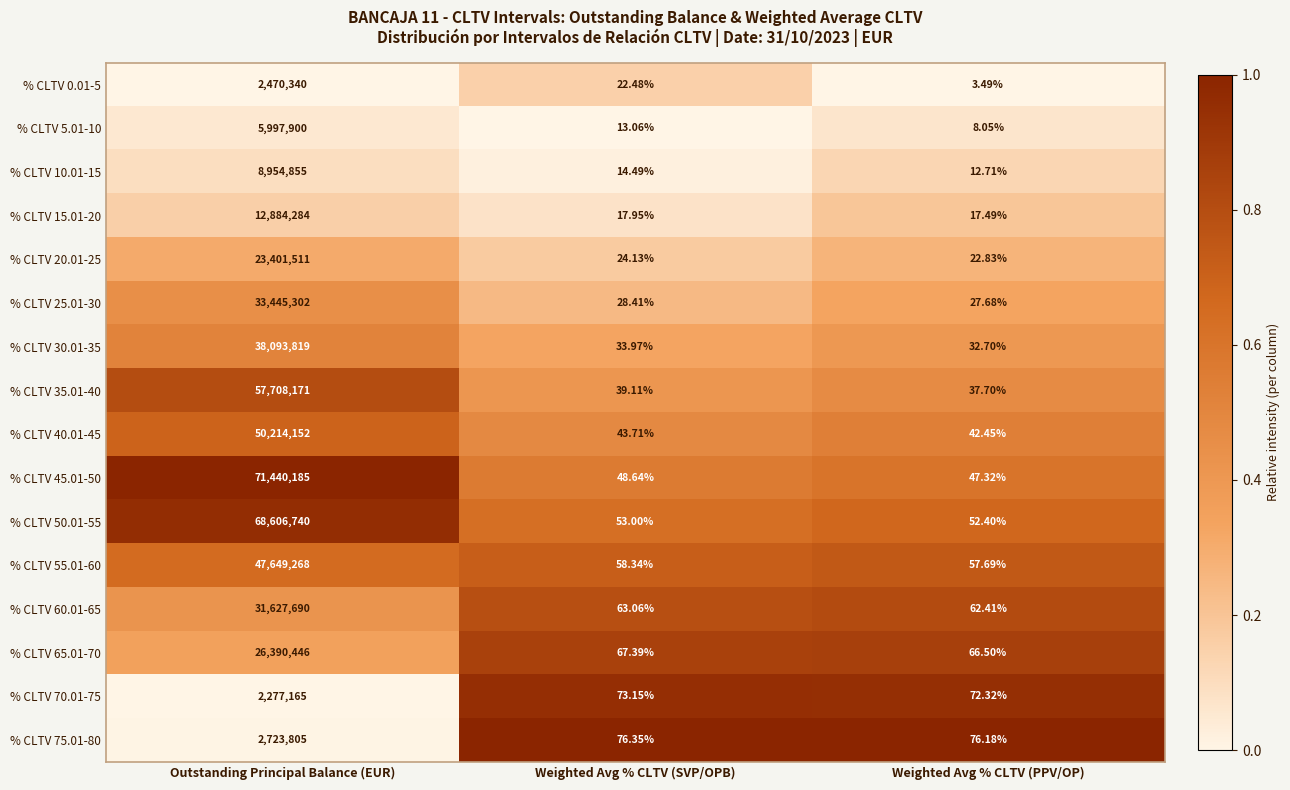

Which series changed the most between Weighted Avg % CLTV (SVP/OPB) and Weighted Avg % CLTV (PPV/OP)?

% CLTV 0.01-5